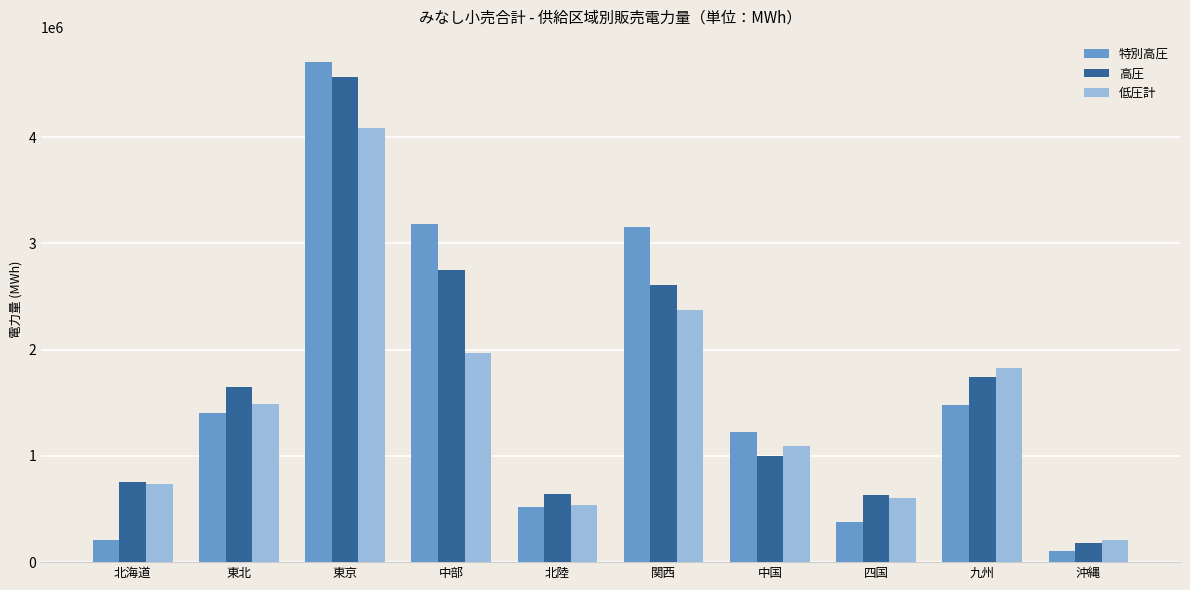

Does the chart contain any negative values?

No